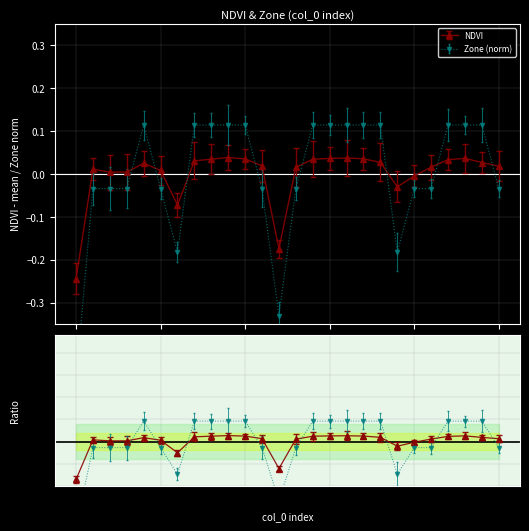

True or false: Zone has a value of 0.1 at 10.

True